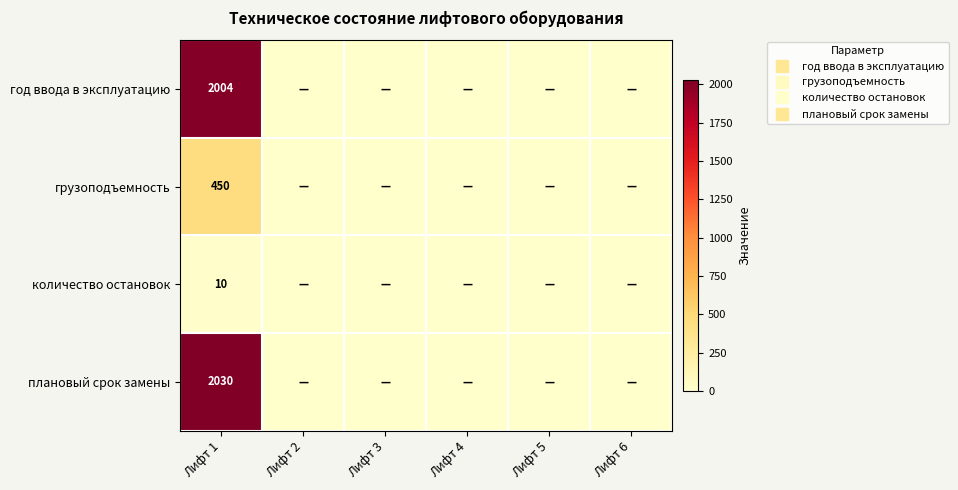

Rank the categories by год ввода в эксплуатацию value from highest to lowest.

Лифт 1, Лифт 2, Лифт 3, Лифт 4, Лифт 5, Лифт 6